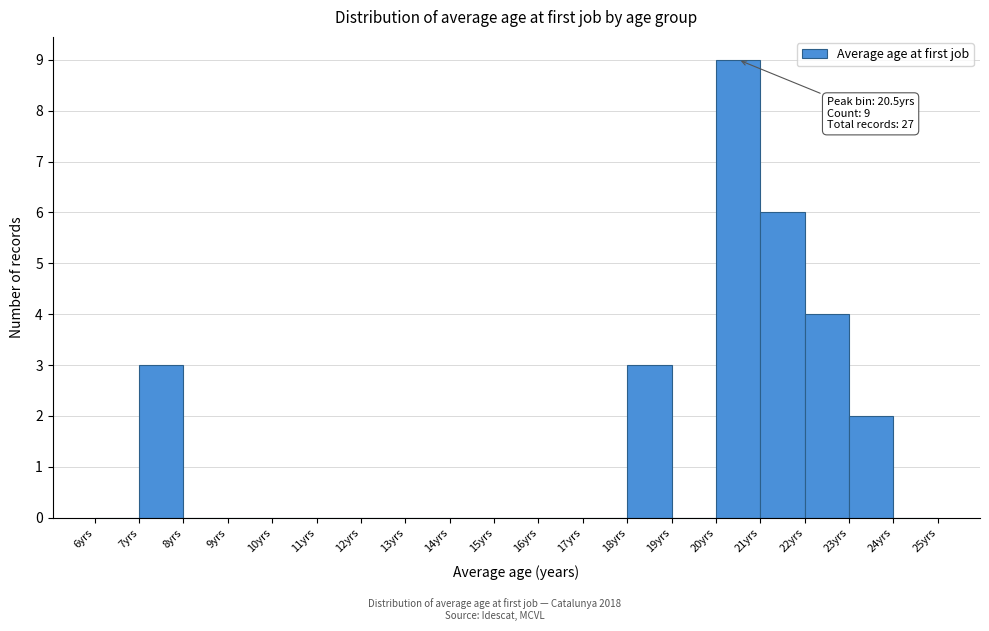

Over which range of the x-axis is the bar tallest?

20 to 21